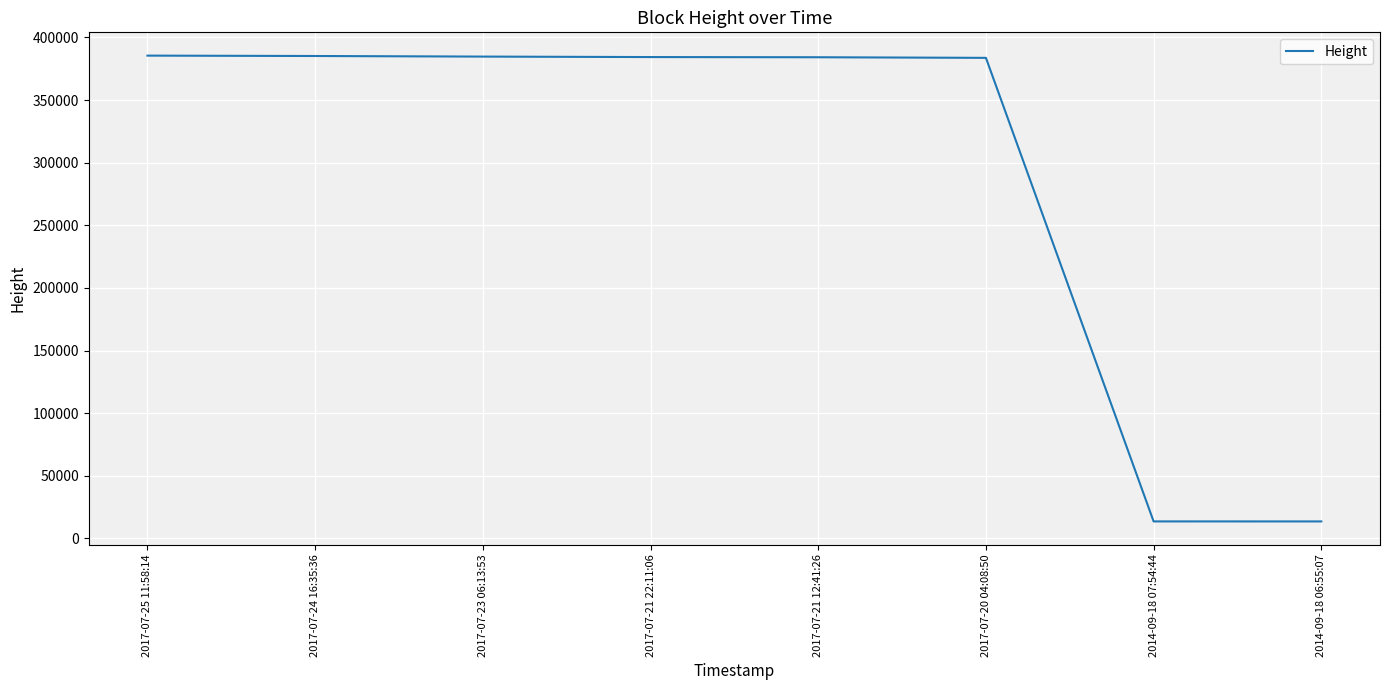

What position from the left is 2017-07-20 04:08:50?

6